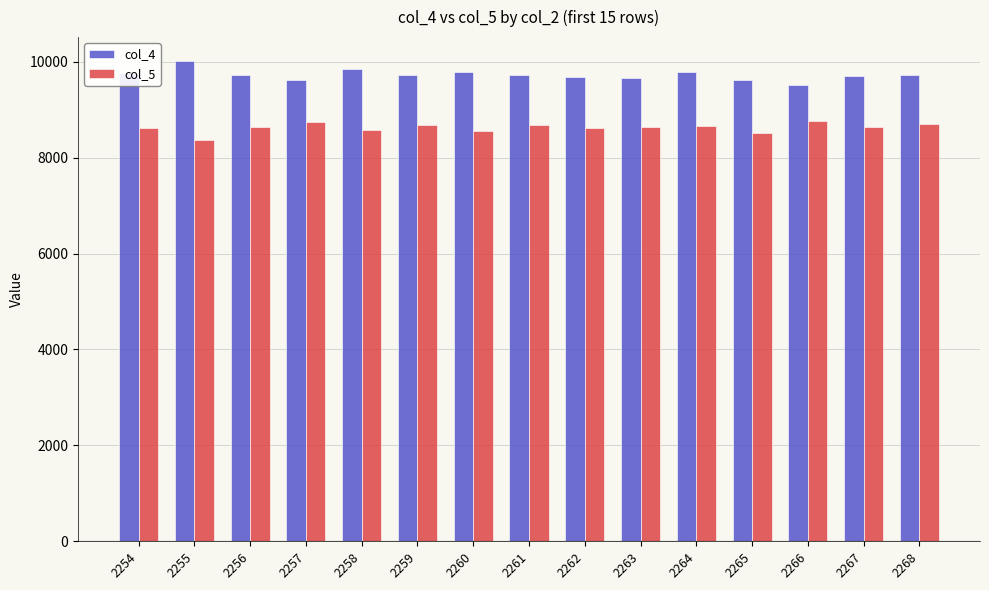

What is the value of the col_4 bar at the 6th from the left?

9721